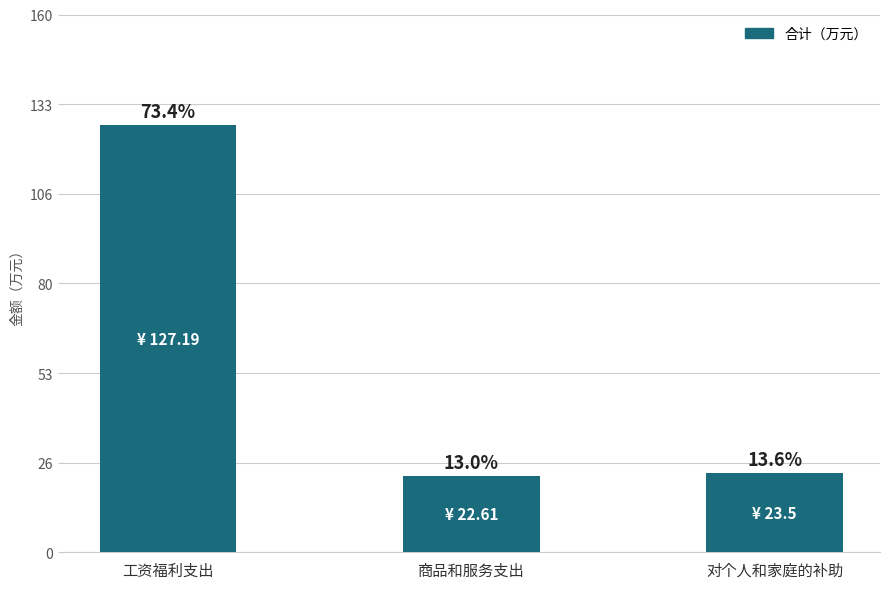

What is the greatest value displayed?

127.2